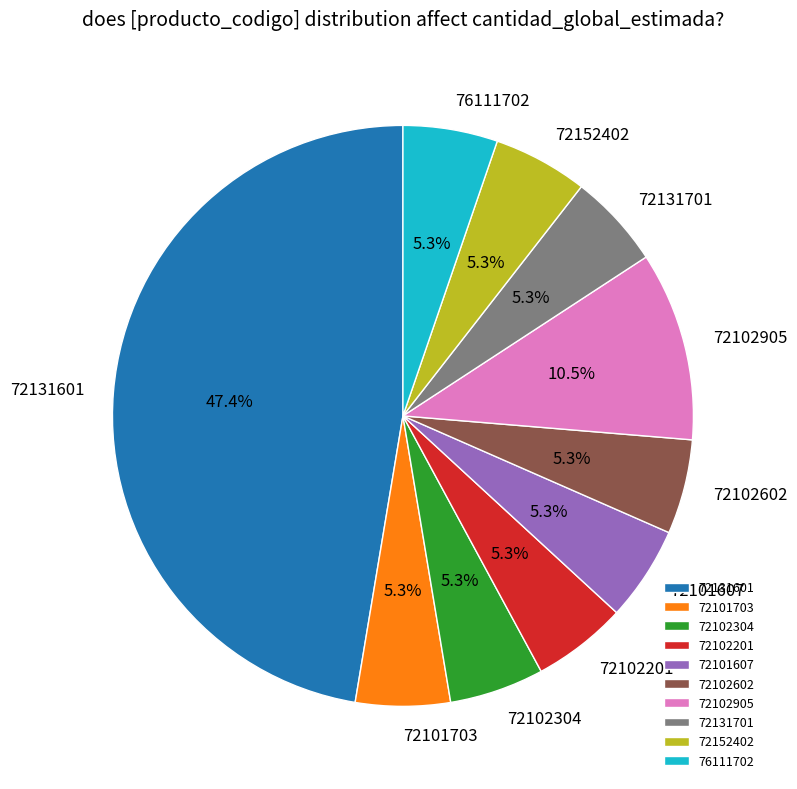

Which category has the biggest portion of the pie?

72131601